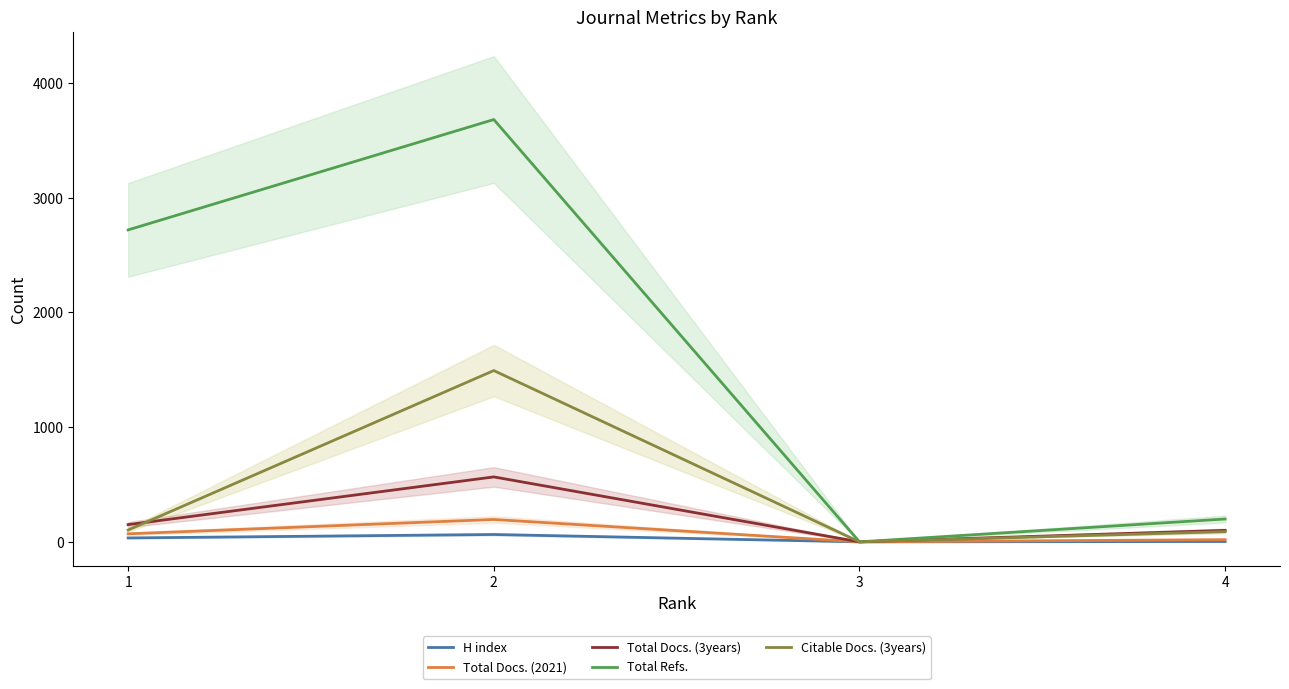

What is the value of the Total Refs. point at the 1st from the left?

2719